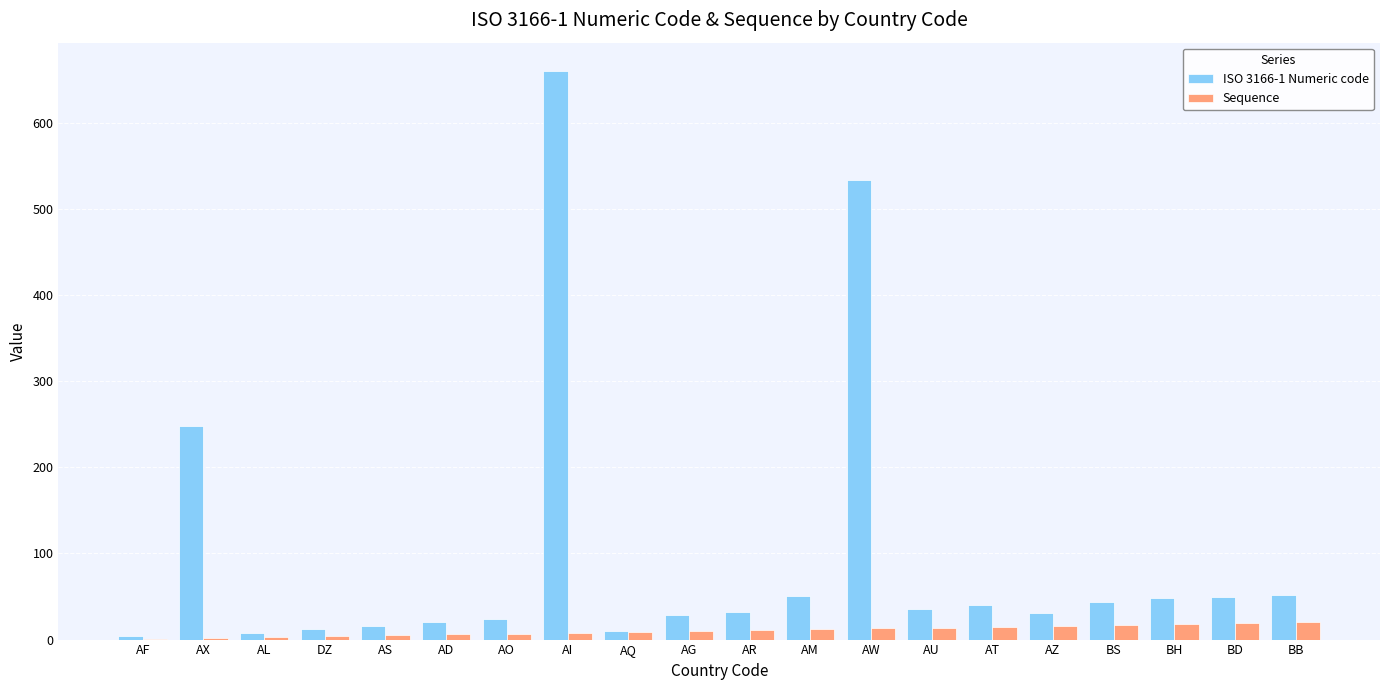

What is the greatest value displayed?

660